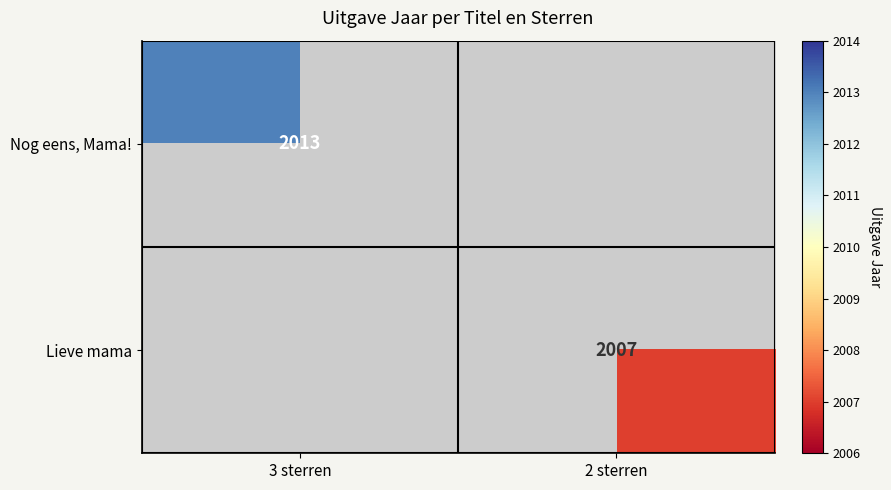

True or false: Nog eens, Mama! has a value of 763 at 3 sterren.

False